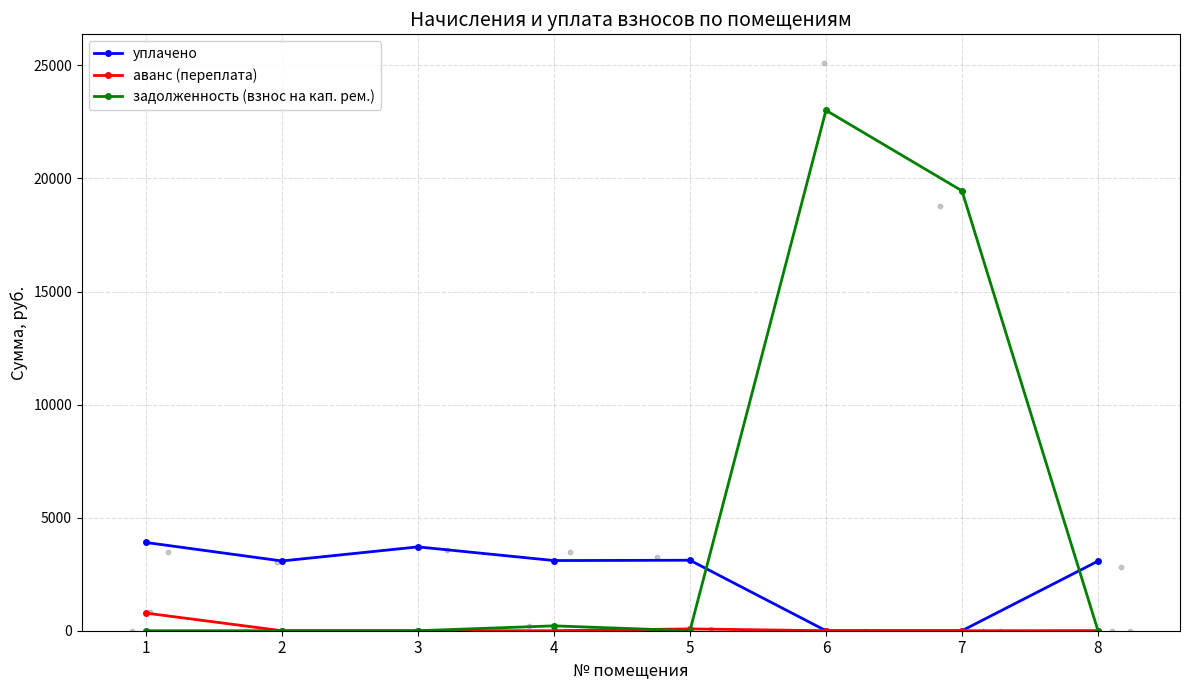

Which series has the widest spread of Y values?

задолженность (взнос на кап. рем.)